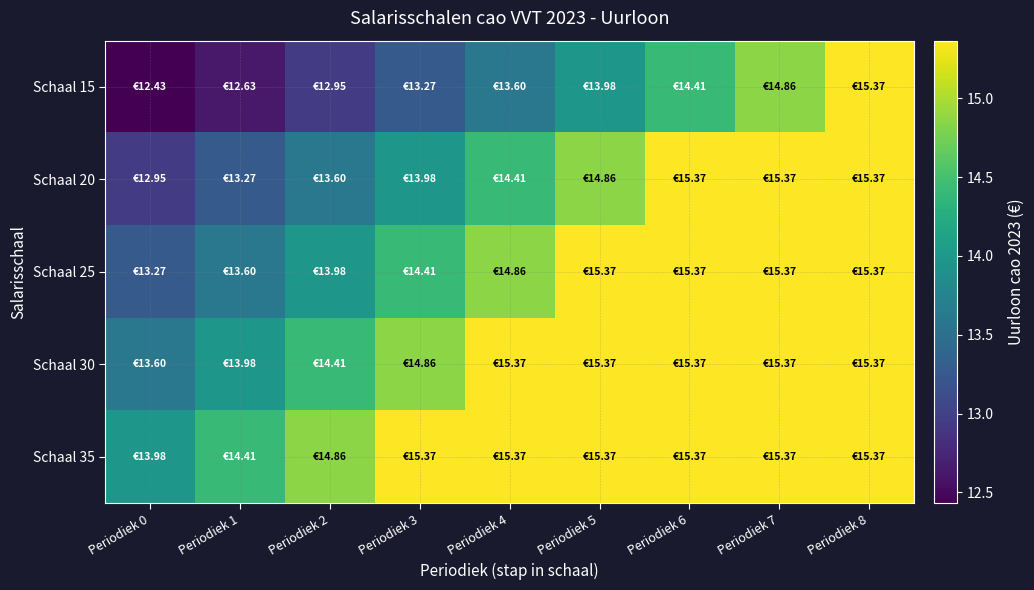

At Periodiek 5, list the series in order from largest to smallest.

Schaal 25, Schaal 30, Schaal 35, Schaal 20, Schaal 15